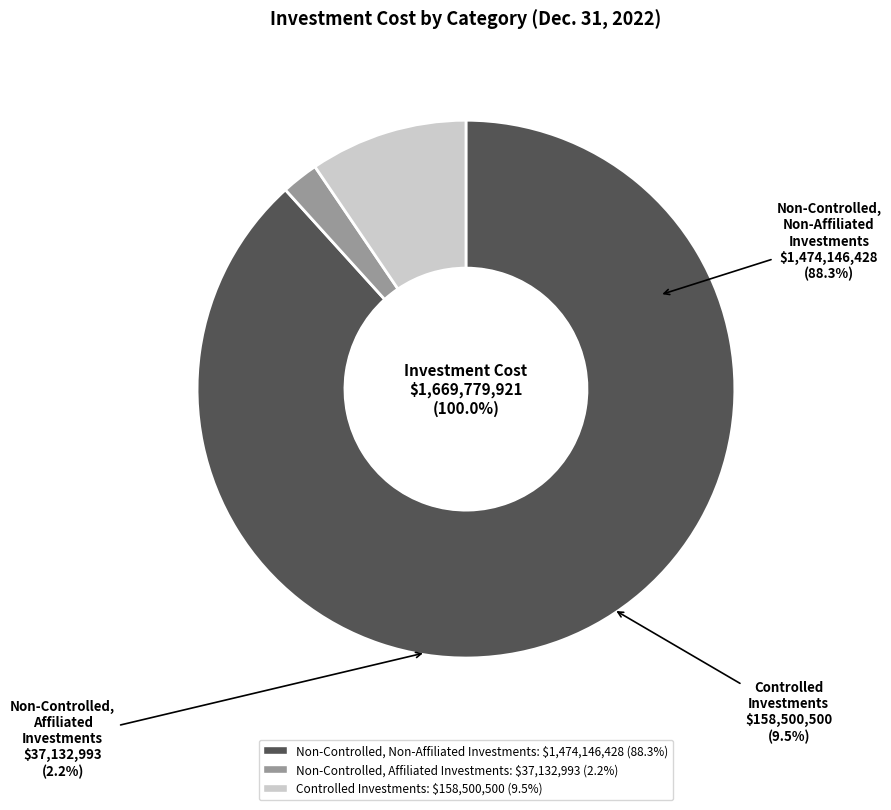

How many segments does this pie chart have?

3